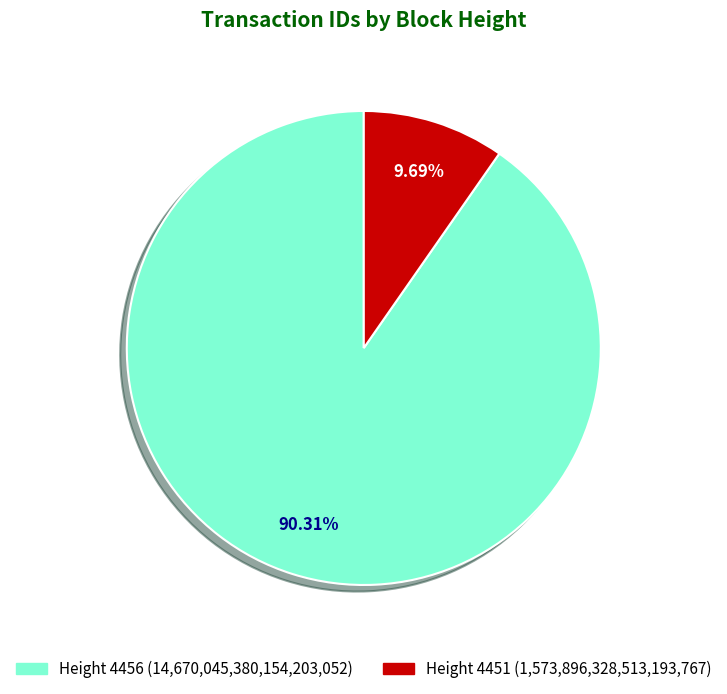

Is there a majority slice in this chart?

Yes